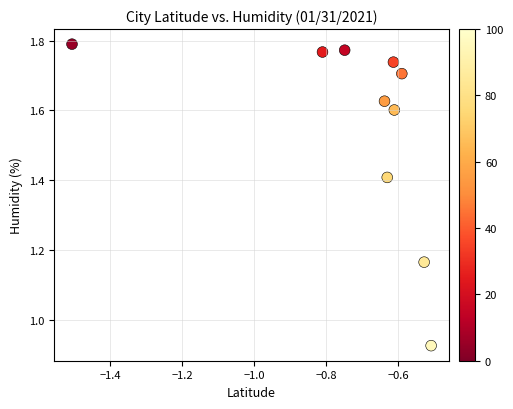

What is the range of X values (max minus min)?

1.0